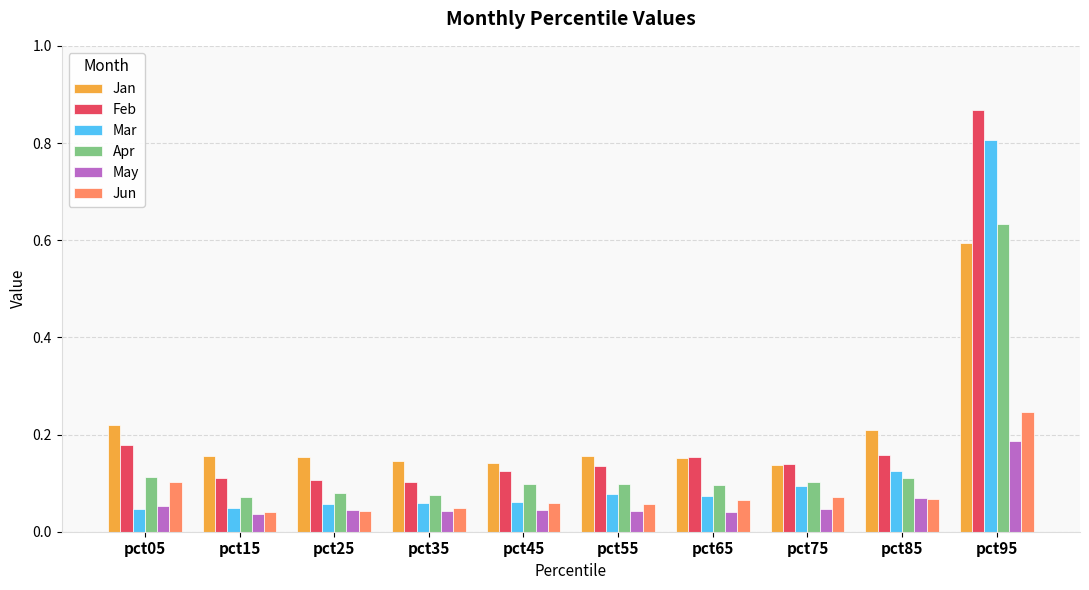

Which label corresponds to the largest value in the chart?

pct95